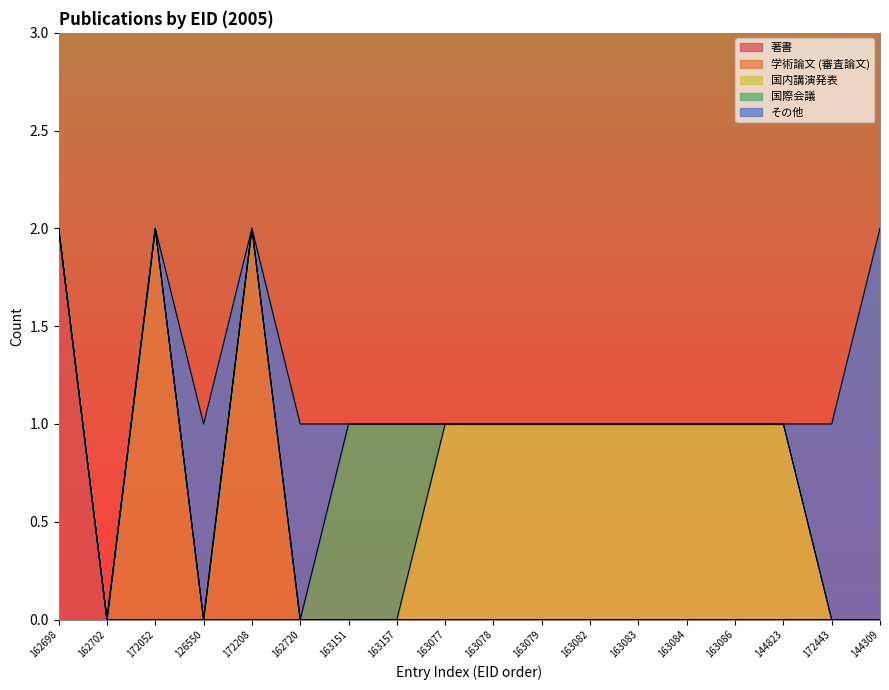

True or false: 著書 and その他 intersect in this chart.

False